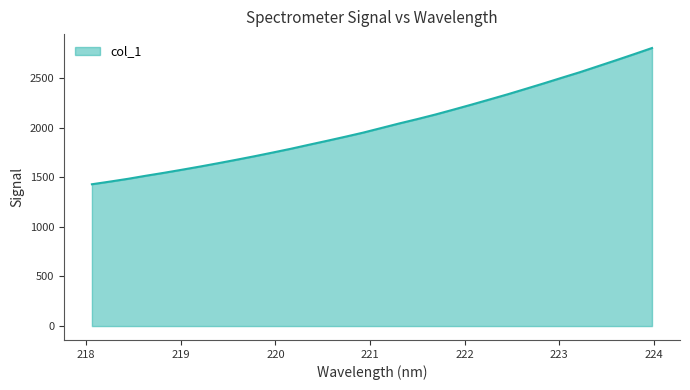

What is the maximum value shown in the chart?

2802.8